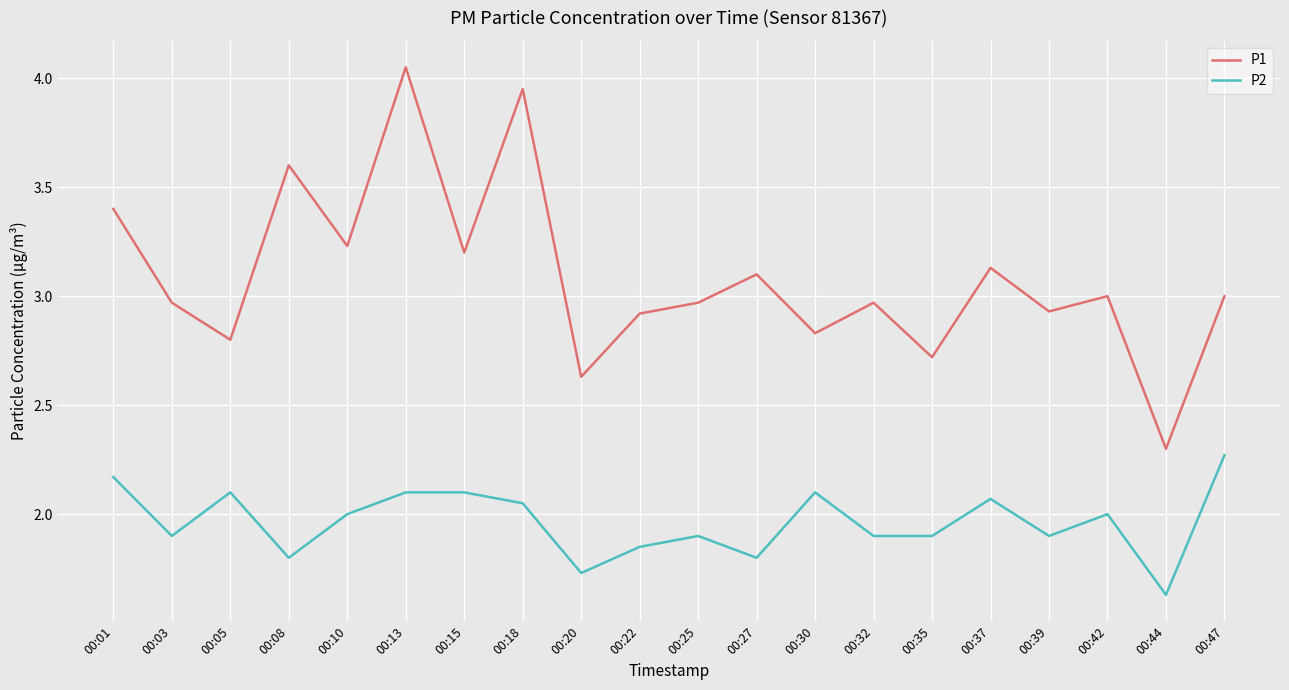

True or false: P1 and P2 cross at least once.

False